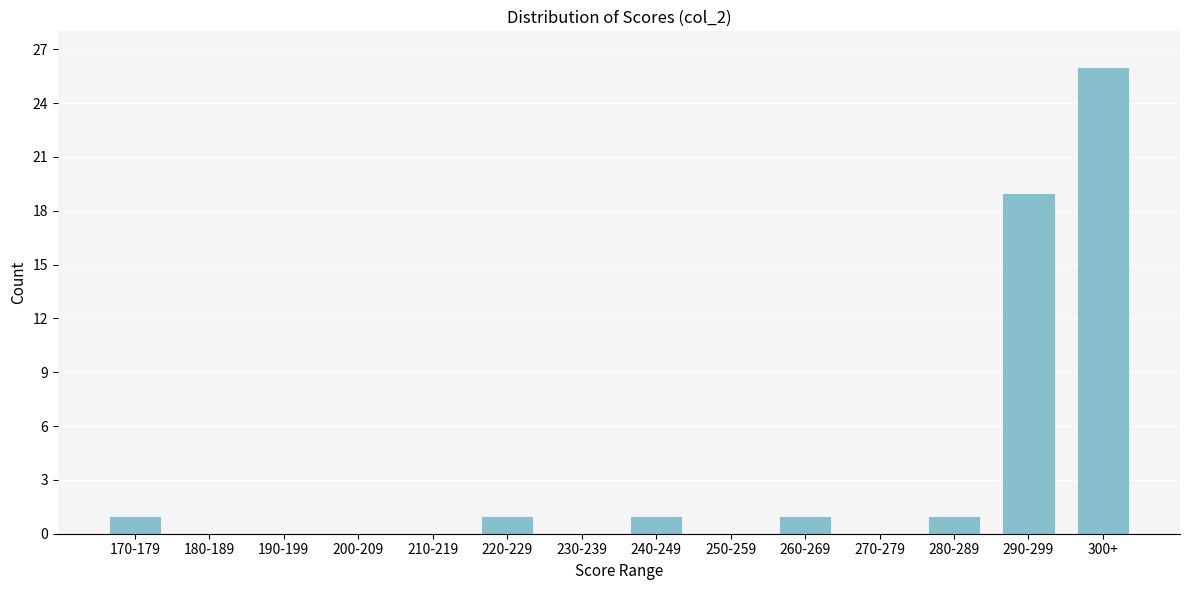

Reading left to right, list all the values displayed in this chart.

170-179=1	180-189=0	190-199=0	200-209=0	210-219=0	220-229=1	230-239=0	240-249=1	250-259=0	260-269=1	270-279=0	280-289=1	290-299=19	300+=26